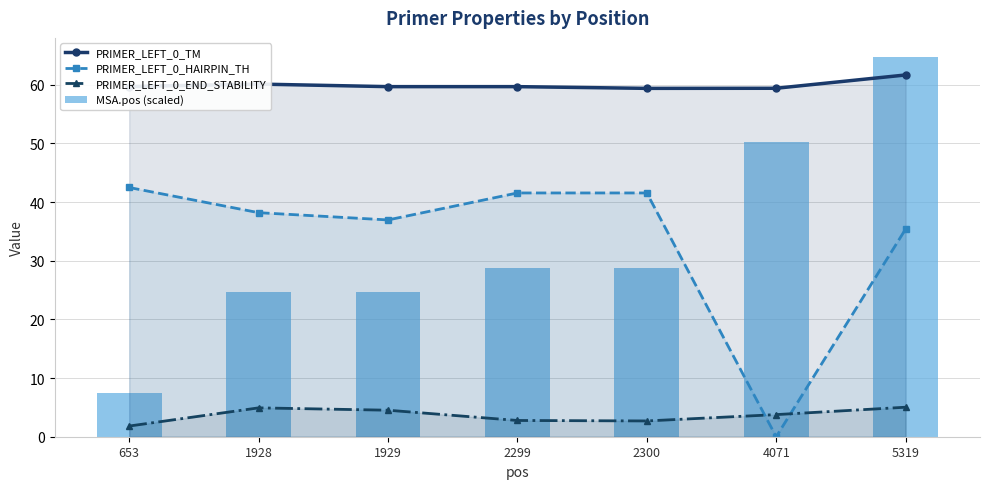

Which series changed the most between 653 and 5319?

MSA.pos (scaled)